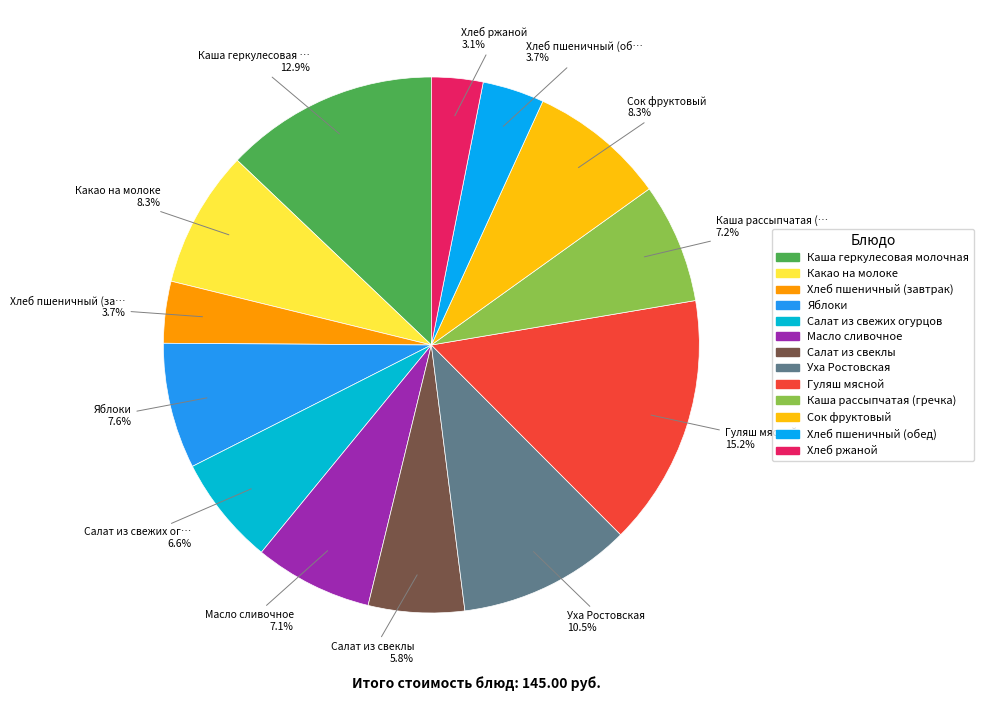

To the nearest percent, what portion does Уха Ростовская represent?

10%